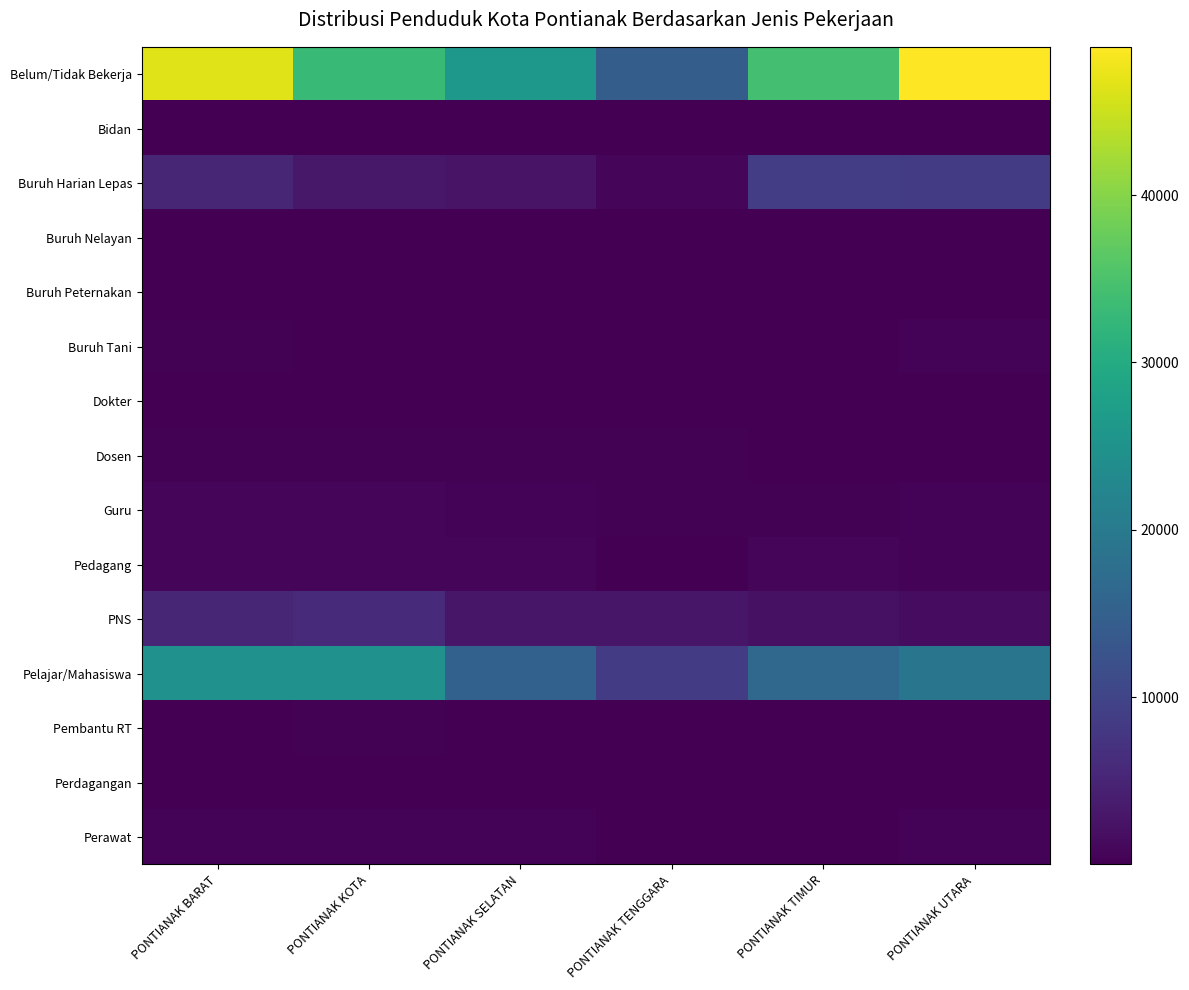

Which label corresponds to the largest value in the chart?

PONTIANAK UTARA